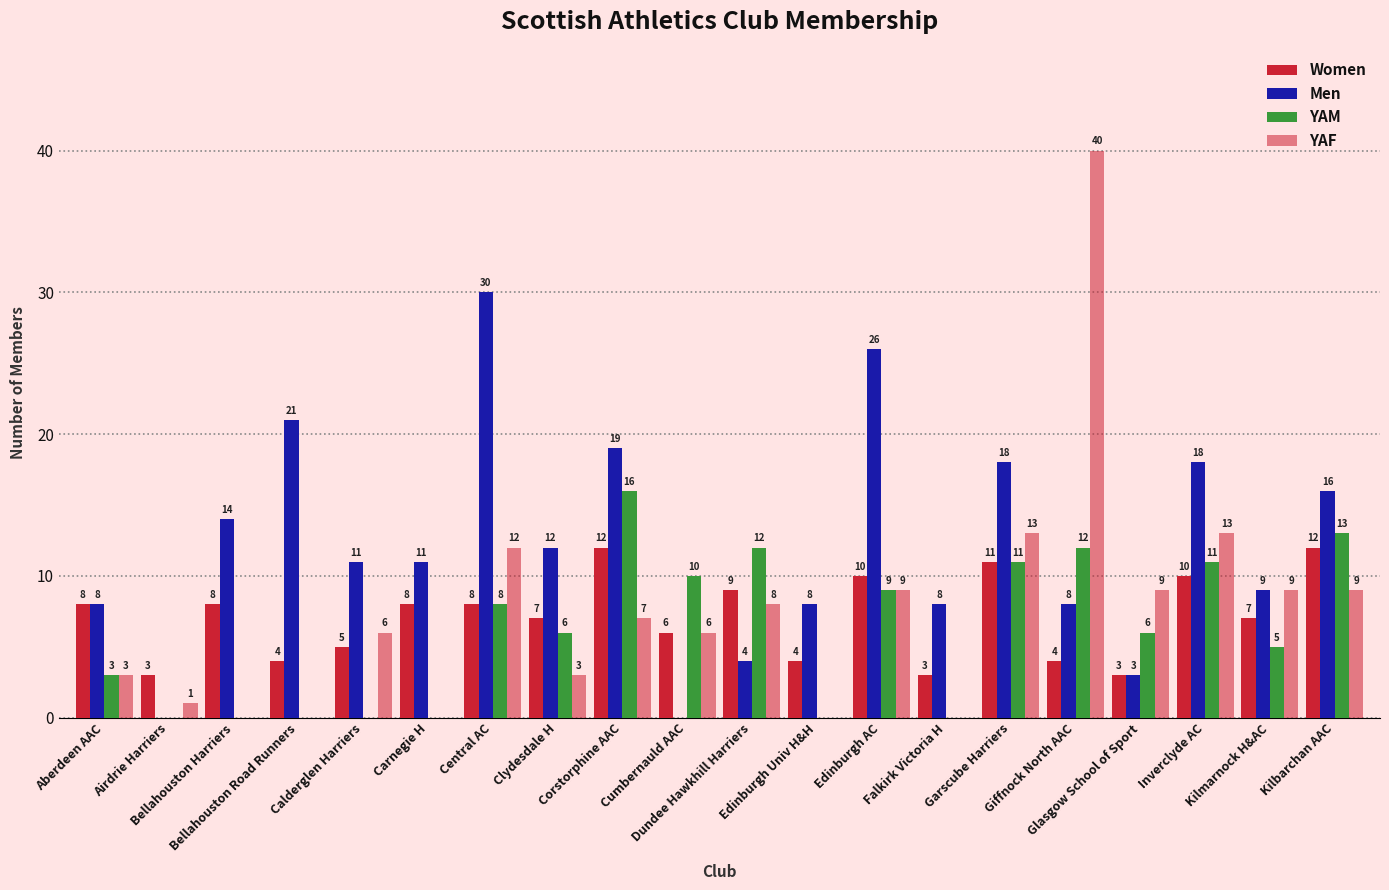

How many groups of bars are there?

20